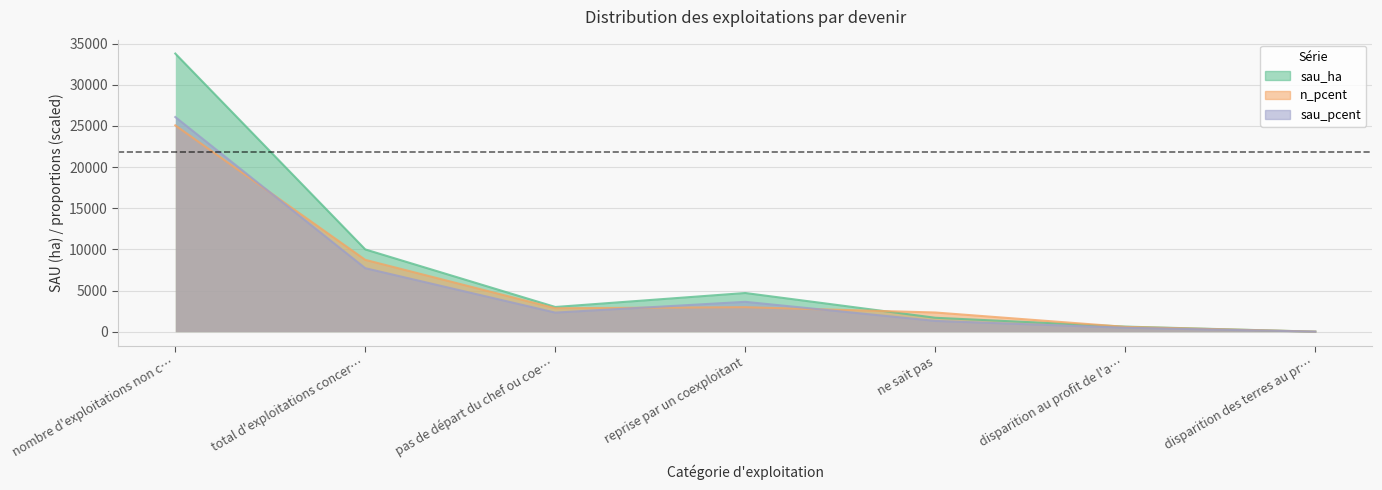

Reading right to left, extract all data points from this chart.

sau_ha: 0.0	612.7	1686.2	4695.8	2997.4	9992.2	33798.7
n_pcent: 0.0	581.6	2326.5	2972.7	2843.5	8724.3	25074.4
sau_pcent: 0.0	472.9	1301.5	3624.3	2313.5	7712.2	26086.6